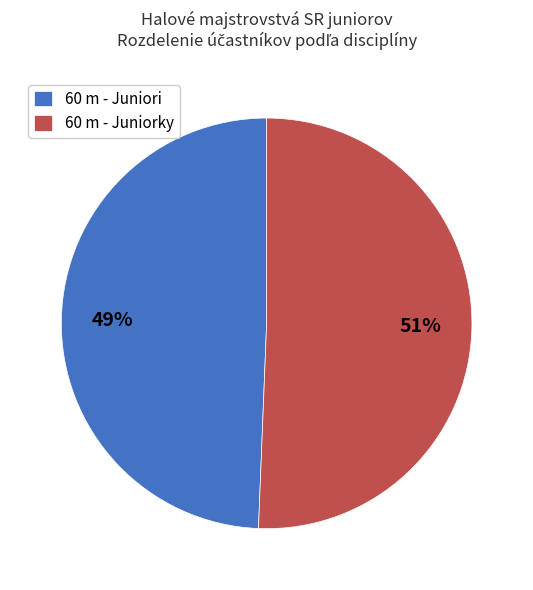

To the nearest percent, what is the combined percentage of 60 m - Juniori and 60 m - Juniorky?

100%